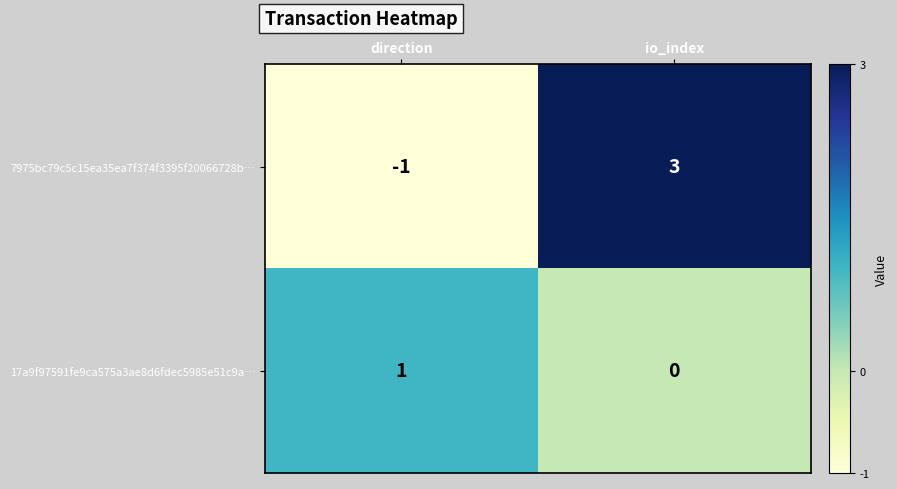

At how many categories does at least one series exceed 0?

2